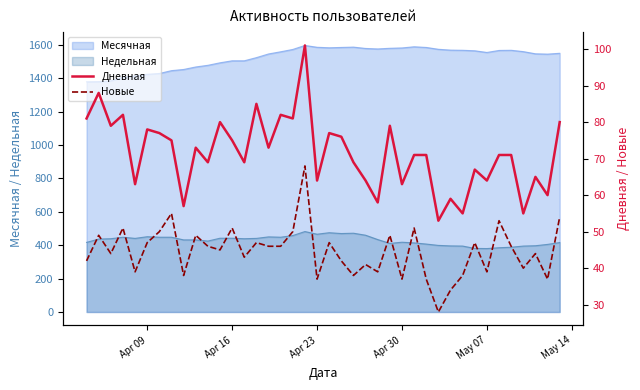

True or false: Недельная and Месячная cross at least once.

False